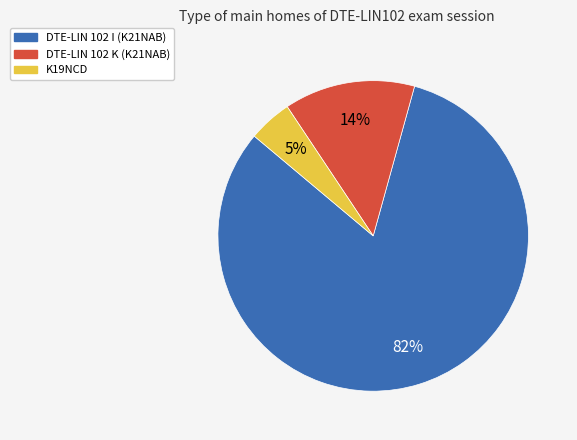

To the nearest percent, what is the difference between the K19NCD and DTE-LIN 102 K (K21NAB) slice percentages?

9%